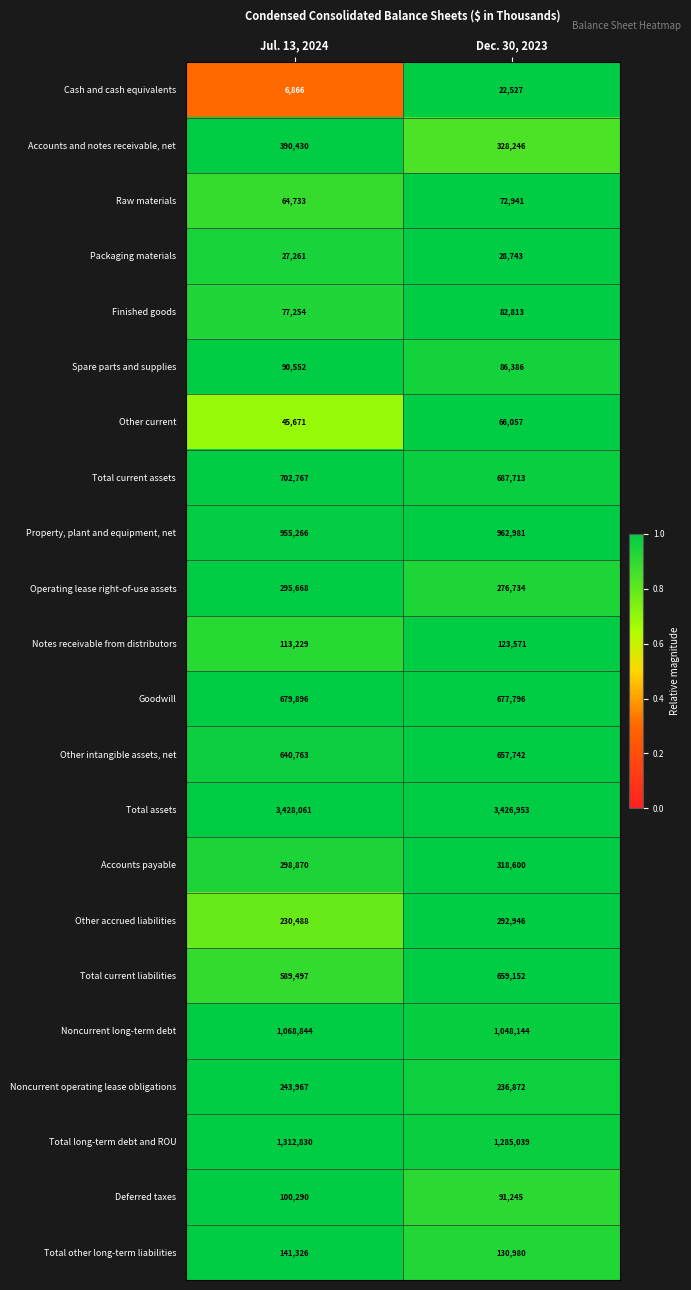

What value does the Accounts and notes receivable, net series have at Dec. 30, 2023?

328246